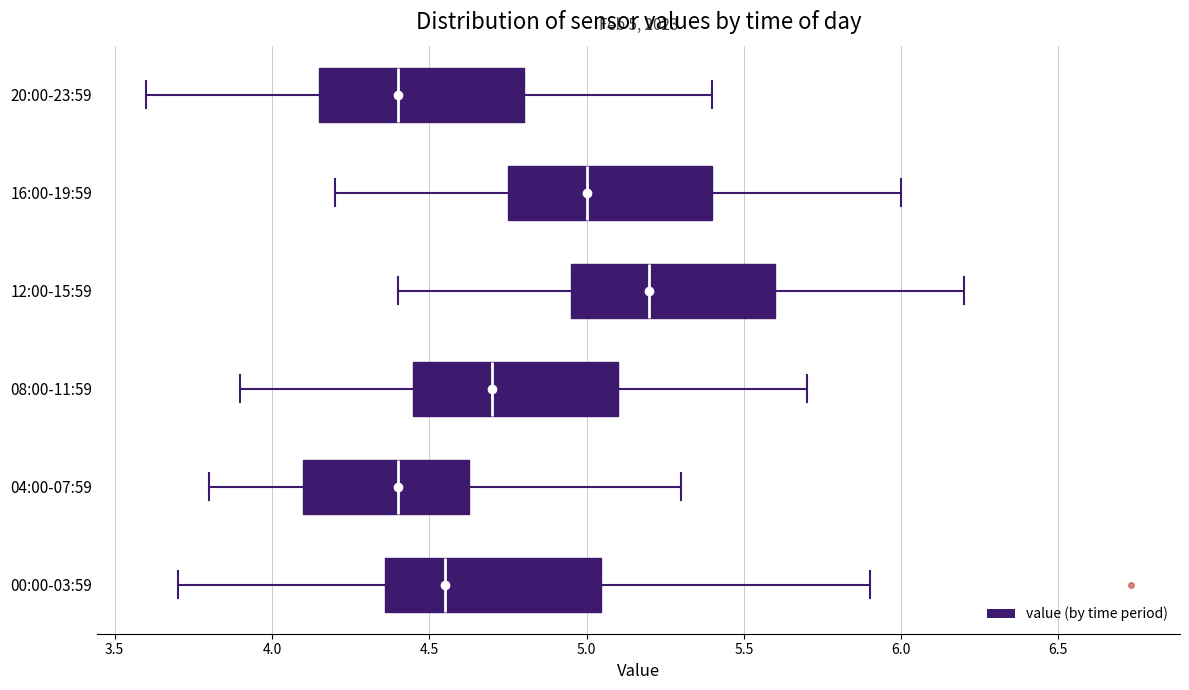

Which box's median line is the furthest to the right?

12:00-15:59